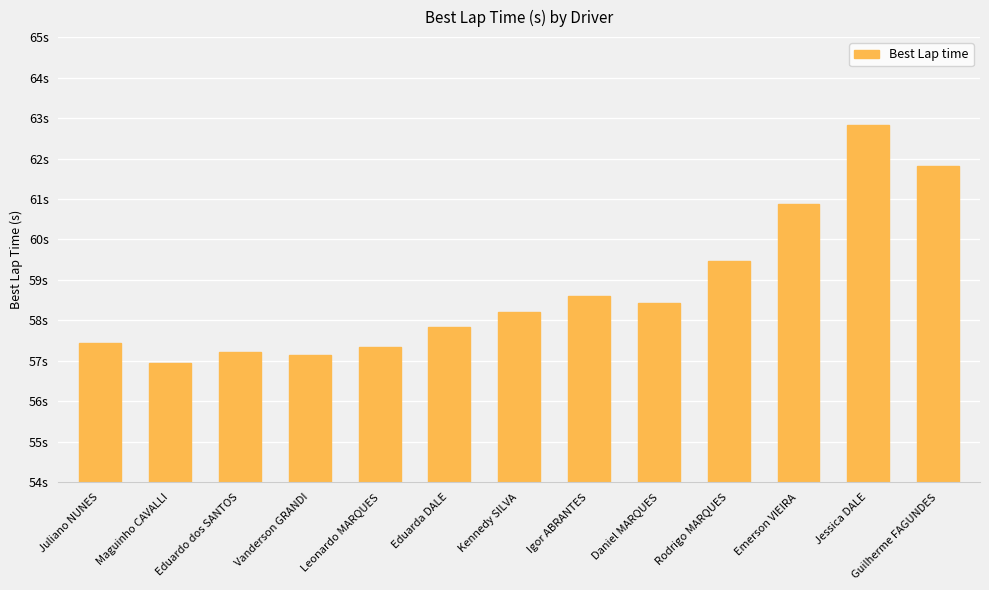

List the labels in order of value, largest first.

Jessica DALE, Guilherme FAGUNDES, Emerson VIEIRA, Rodrigo MARQUES, Igor ABRANTES, Daniel MARQUES, Kennedy SILVA, Eduarda DALE, Juliano NUNES, Leonardo MARQUES, Eduardo dos SANTOS, Vanderson GRANDI, Maguinho CAVALLI